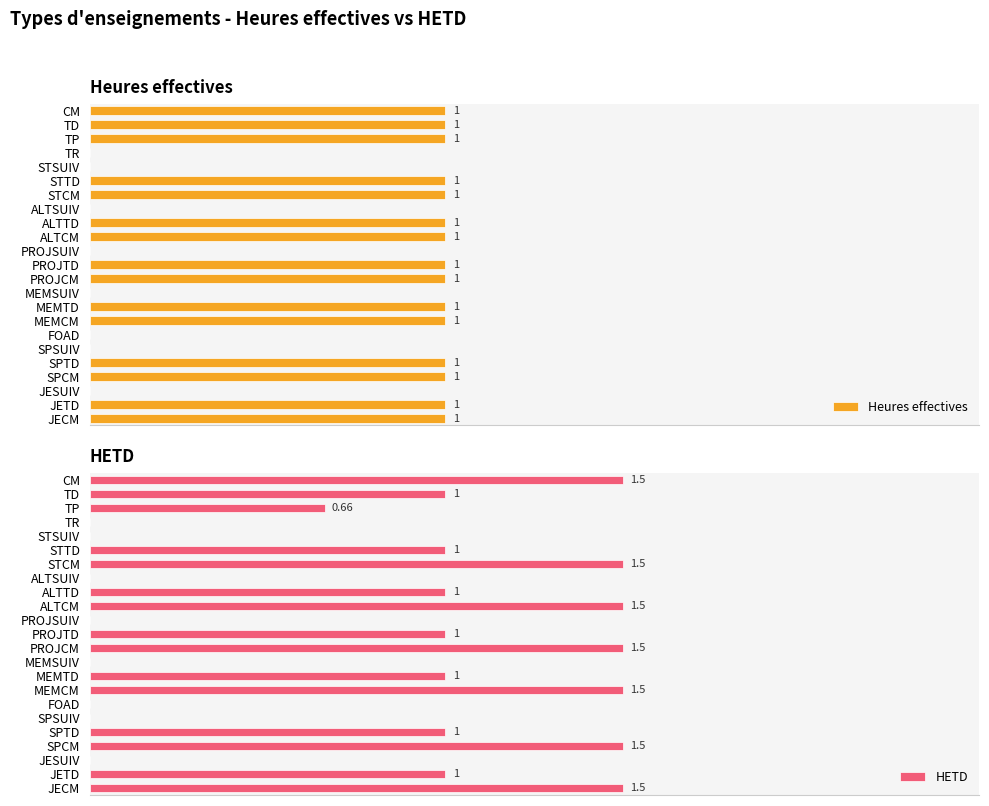

Rank the series by their average value, from lowest to highest.

Heures effectives, HETD